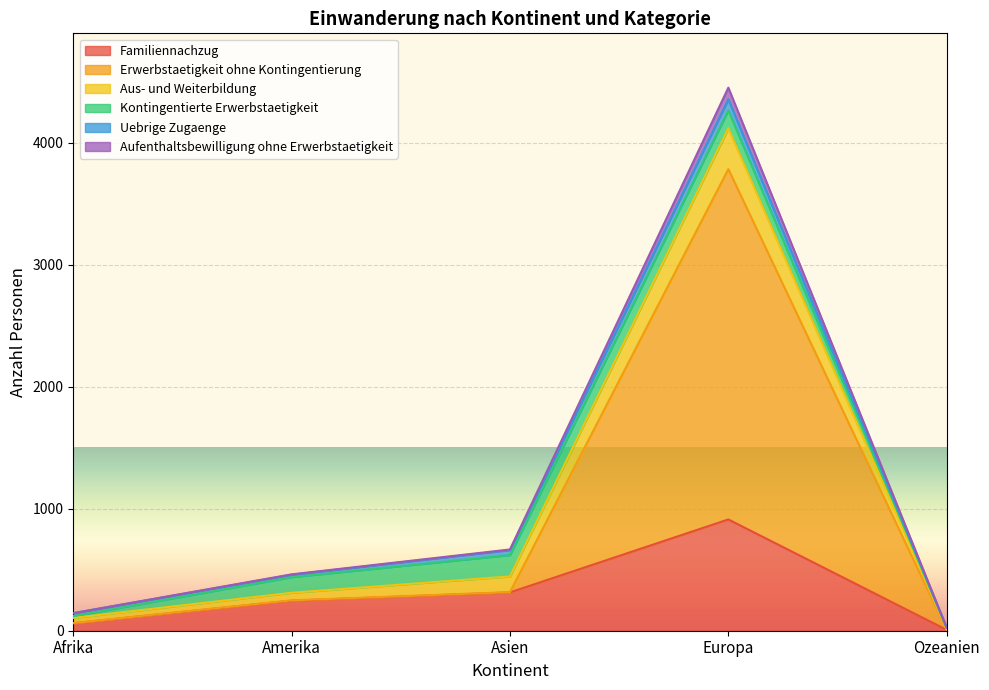

The value of Aufenthaltsbewilligung ohne Erwerbstaetigkeit at Asien is 754. True or false?

False